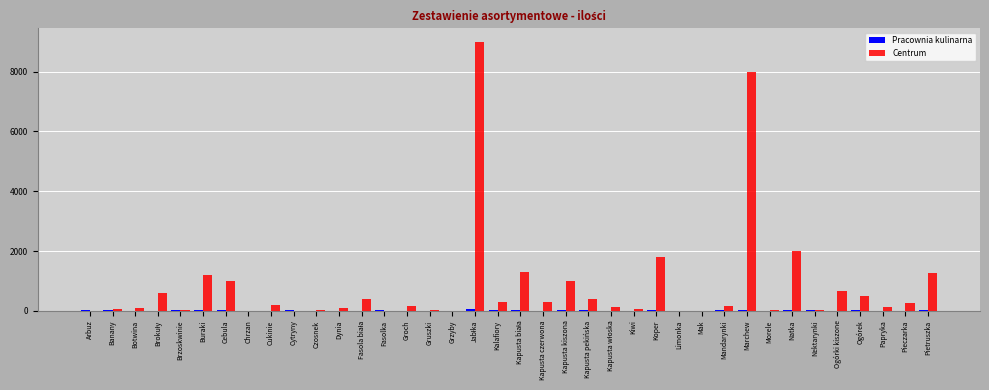

Which series has the largest total across all categories?

Centrum